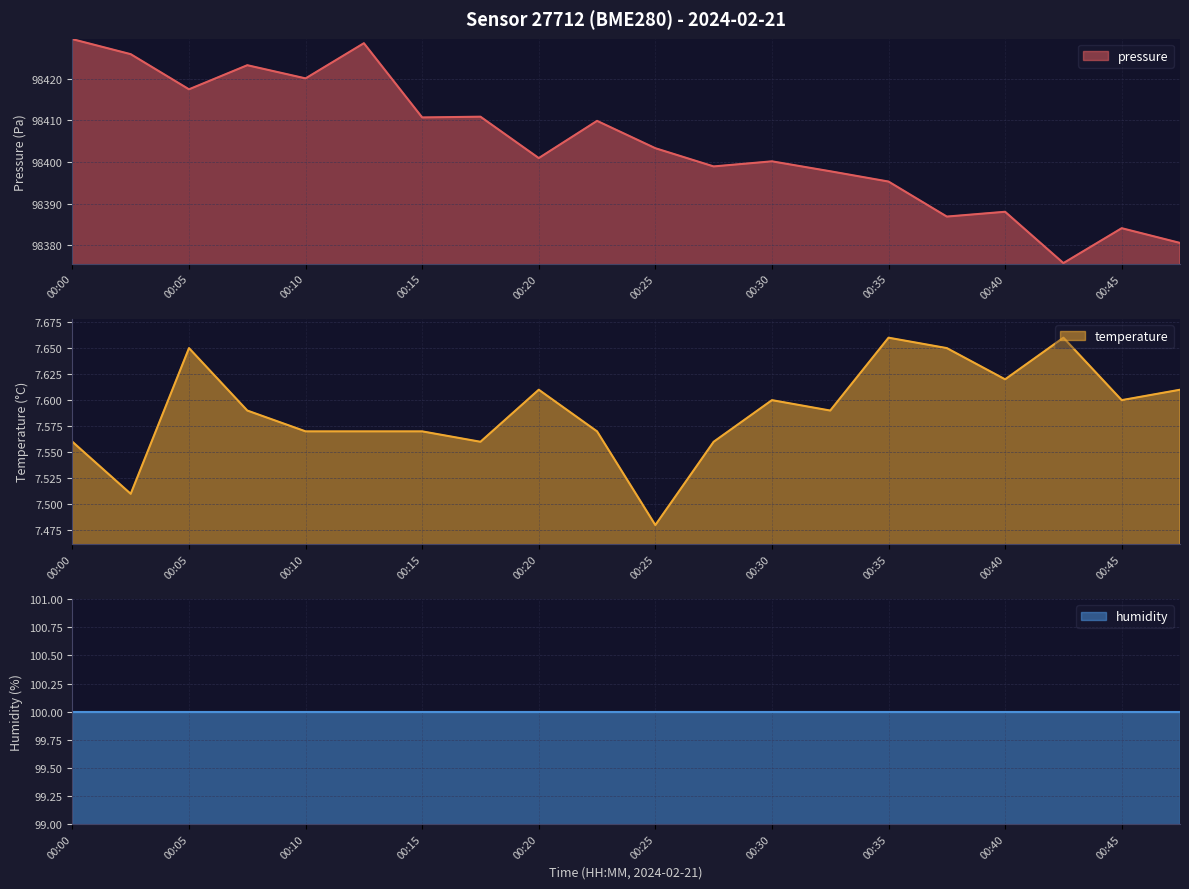

At which category is the sum across all series the highest?

00:00